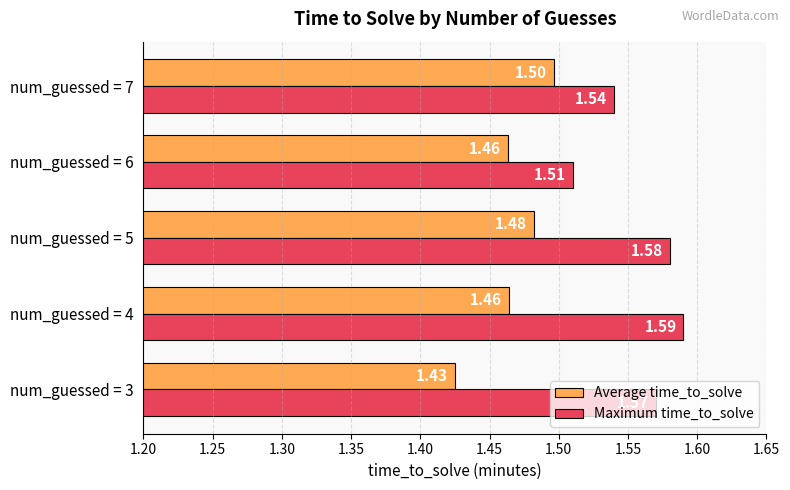

Rank the series by their maximum value, from highest to lowest.

Maximum time_to_solve, Average time_to_solve